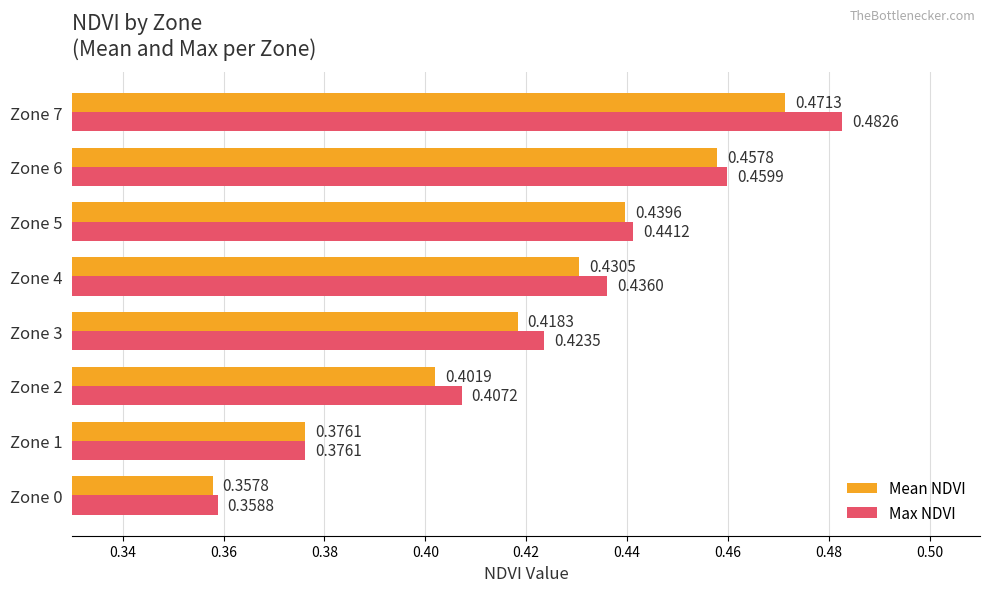

What is the difference between the maximum and minimum values in the Max NDVI series?

0.1